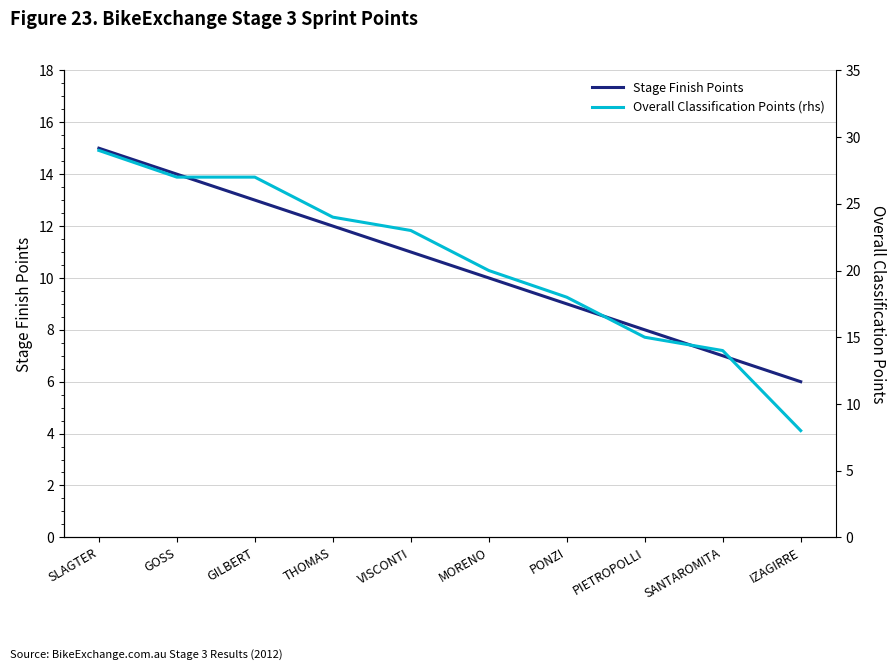

True or false: Stage Finish Points has more than 1 interior local peaks.

False